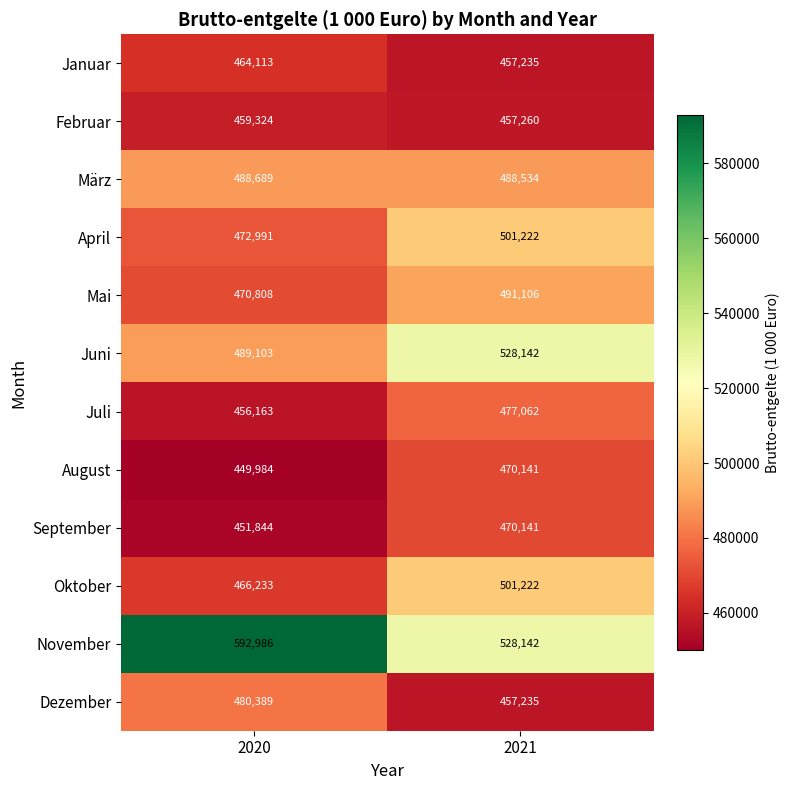

Rank the series at 2020 from lowest to highest value.

August, September, Juli, Februar, Januar, Oktober, Mai, April, Dezember, März, Juni, November